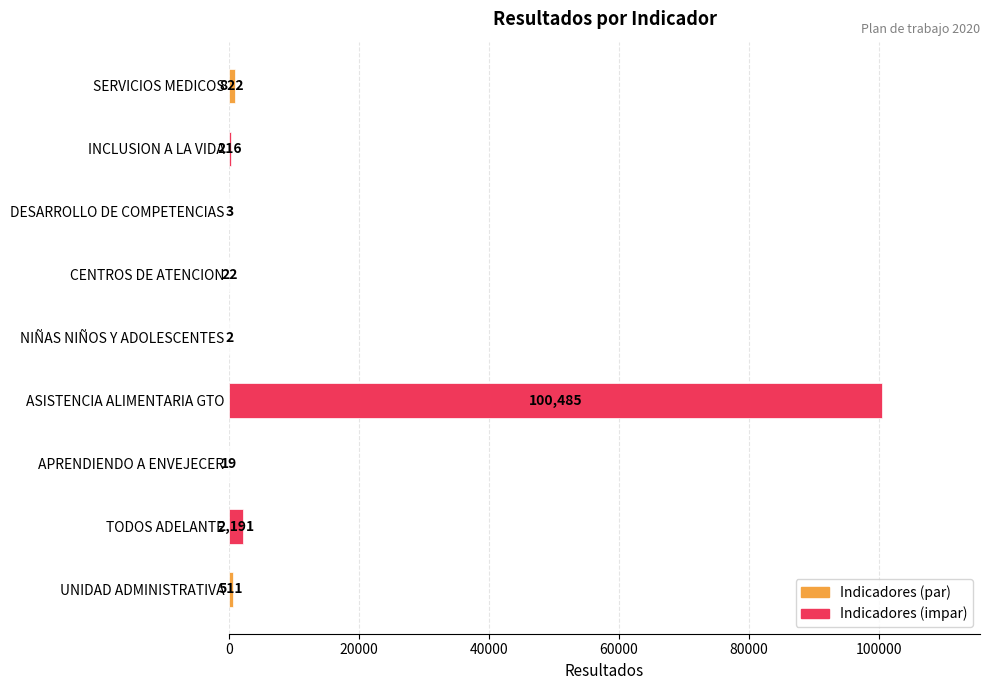

Where is the data nearest to the value 50243?

TODOS ADELANTE